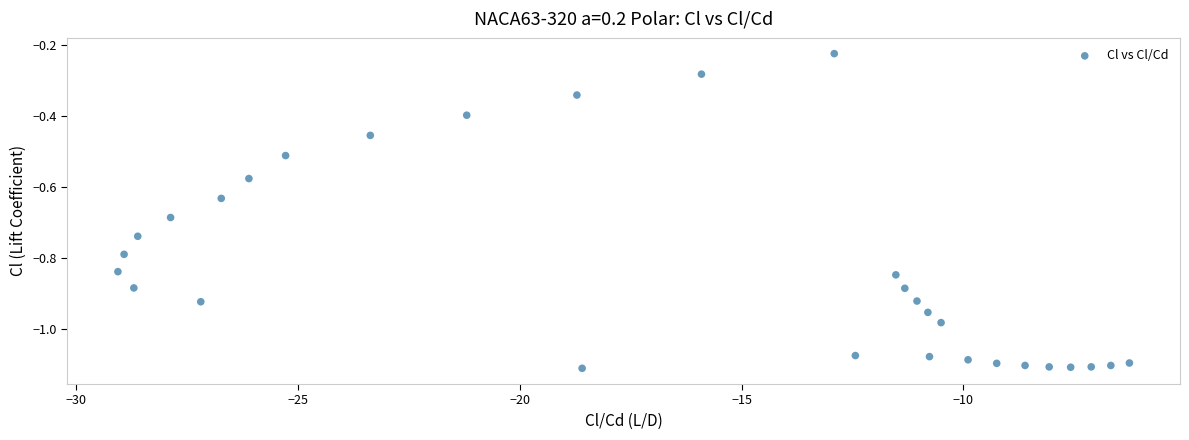

What is the range of X values (max minus min)?

22.8